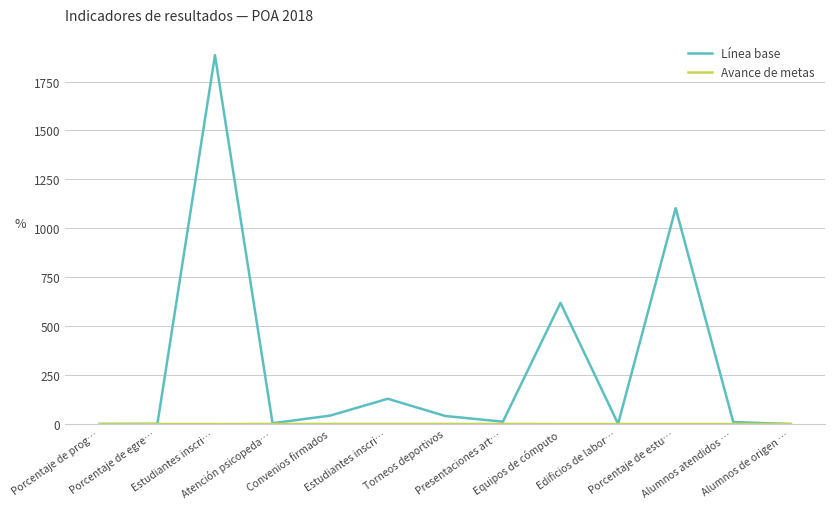

Where does the Línea base series first go above 12?

Estudiantes inscri…